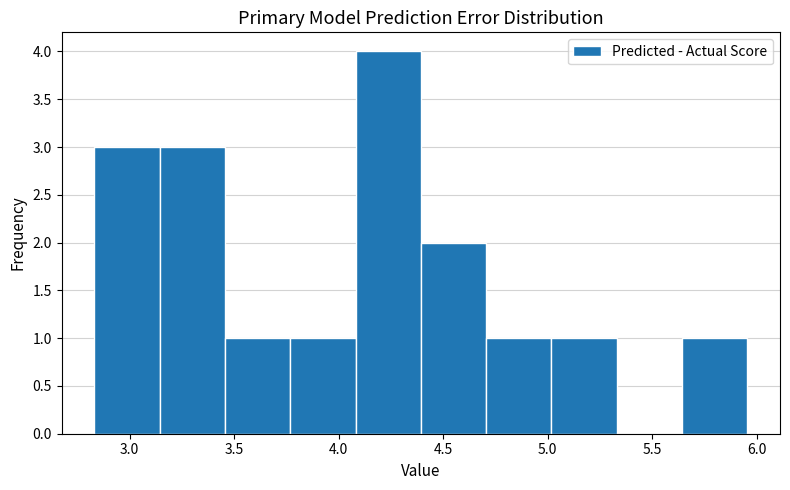

Reading left to right, transcribe this chart: for each bar, give the range it covers on the x-axis and its height. Neither the bar edges nor the heights are printed on the chart, so give them approximately, as read against the axes.

2.85 to 3.15: 3
3.15 to 3.45: 3
3.45 to 3.75: 1
3.75 to 4.10: 1
4.10 to 4.40: 4
4.40 to 4.70: 2
4.70 to 5.00: 1
5.00 to 5.35: 1
5.35 to 5.65: 0
5.65 to 5.95: 1